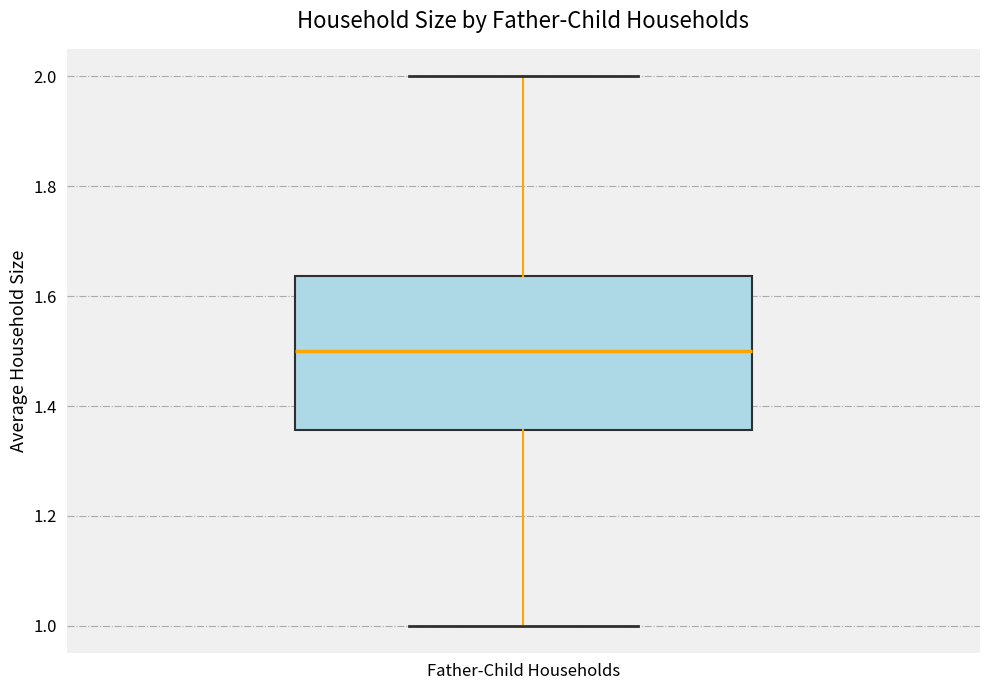

Read this box plot against the y-axis: the position of the median line, the range covered by the box, and the ends of both whiskers. The values are not printed on the chart, so give them approximately, as read against the axis.

median 1.50, box 1.36 to 1.64, whiskers 1.00 to 2.00